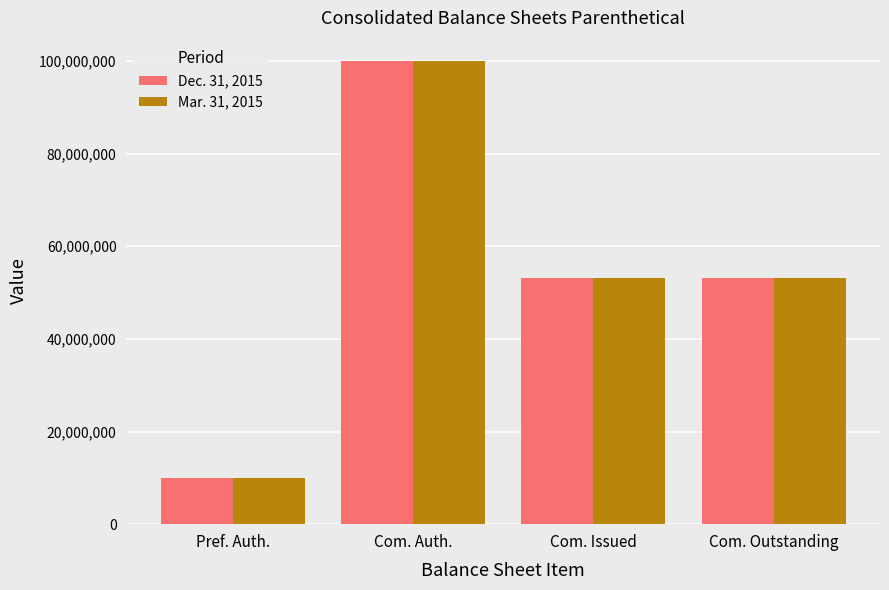

What is the sum of all Mar. 31, 2015 values?

216398272